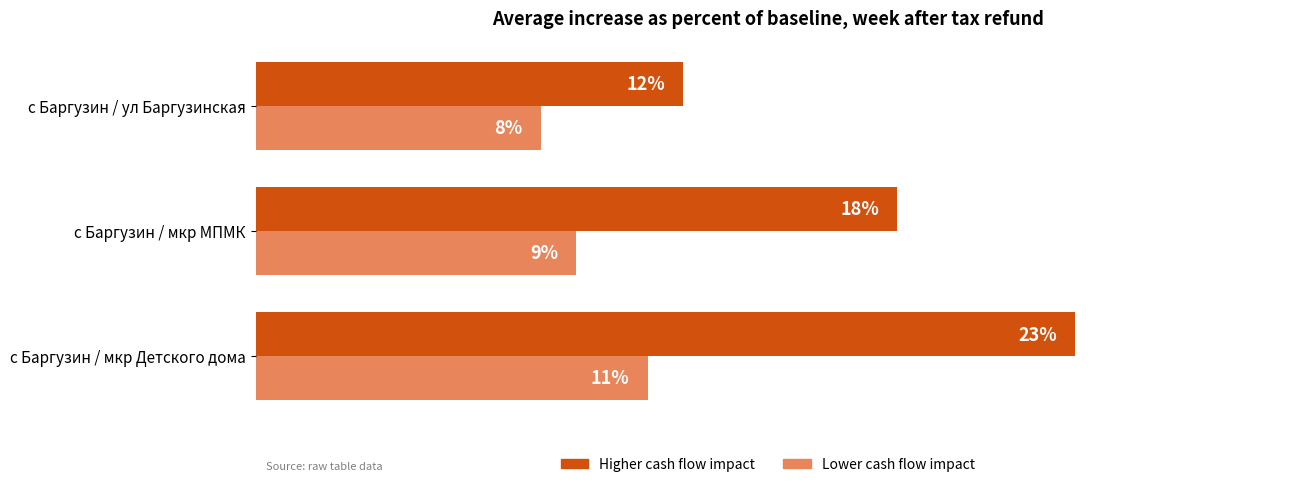

Which category has the highest value in the Lower cash flow impact series?

с Баргузин / мкр Детского дома